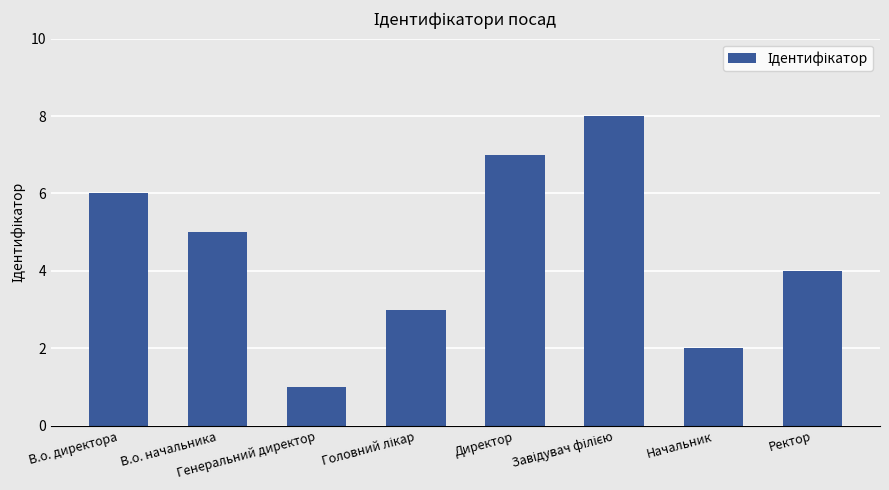

What is the greatest value displayed?

8